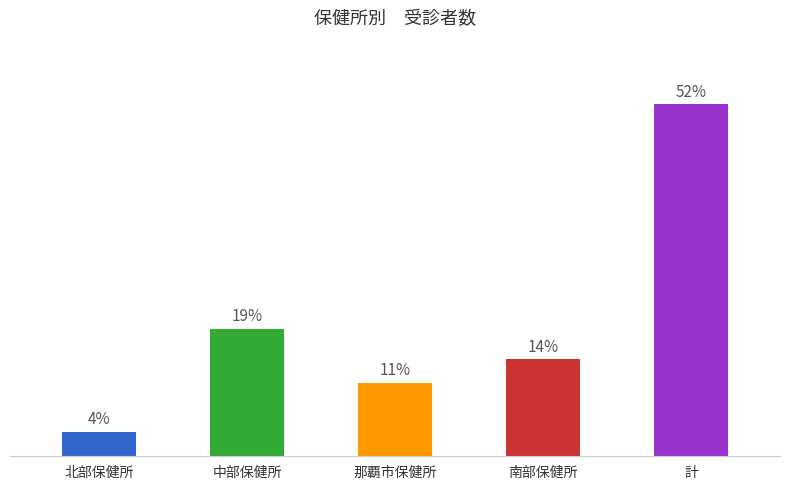

What is the label of the 1st bar from the left?

北部保健所